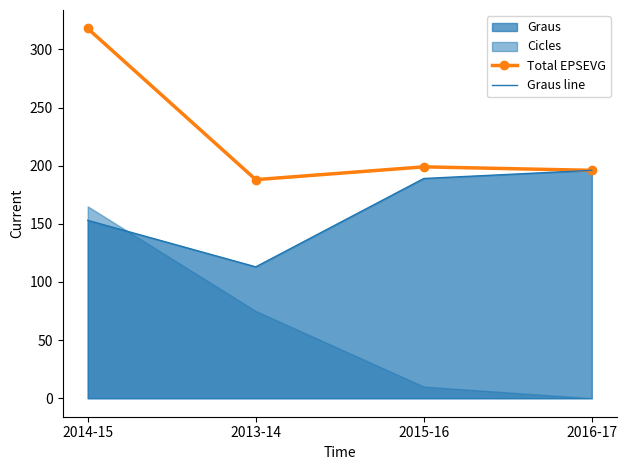

Which label corresponds to the largest value in the chart?

2014-15